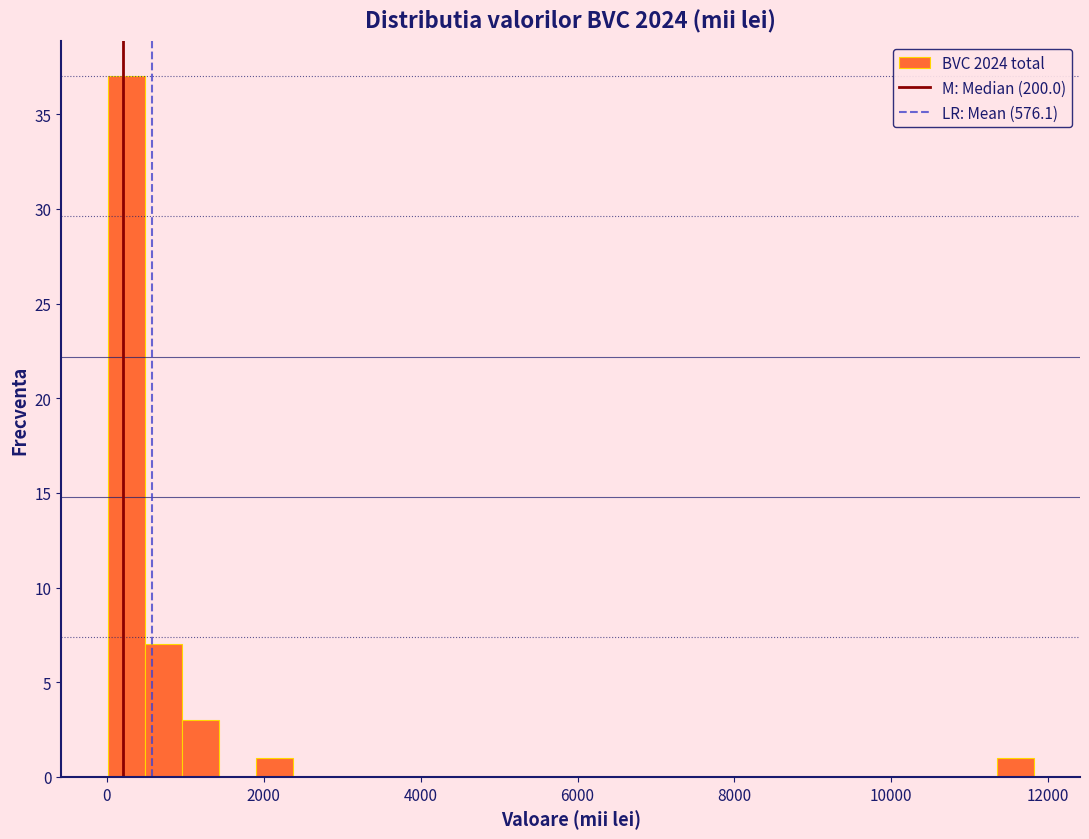

Around what value on the x-axis is the tallest bar? Give the approximate position of its centre, as read against the axis.

200